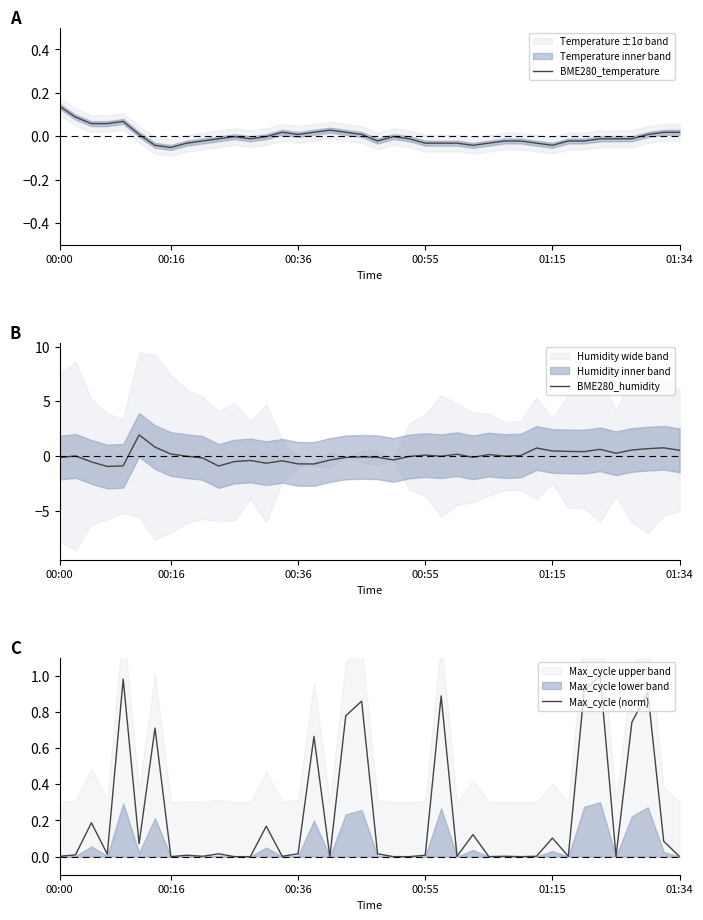

Is the value of BME280_temperature at 14 greater than the value of BME280_humidity at 30?

No